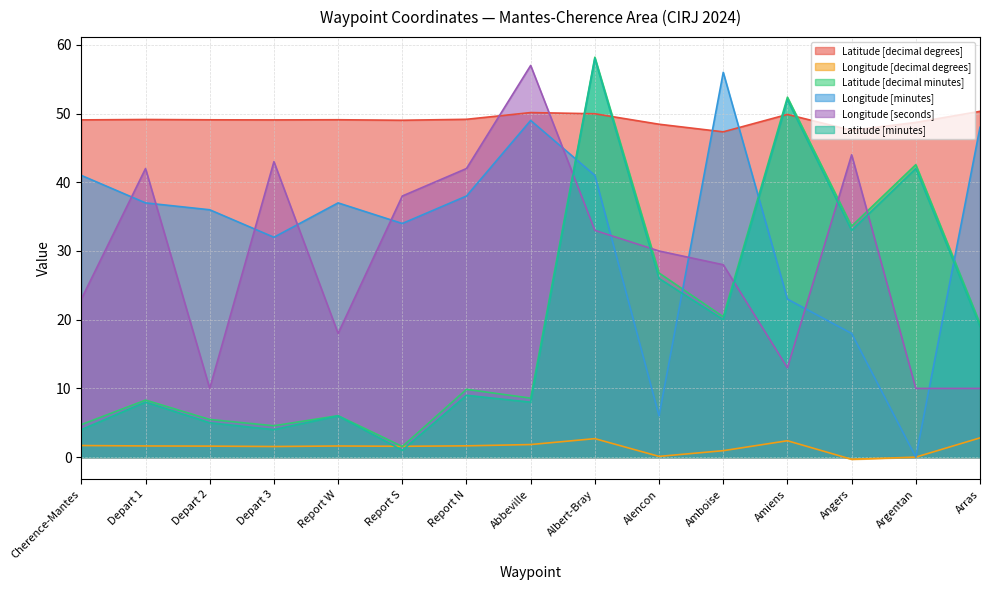

What is the greatest value displayed?

58.2